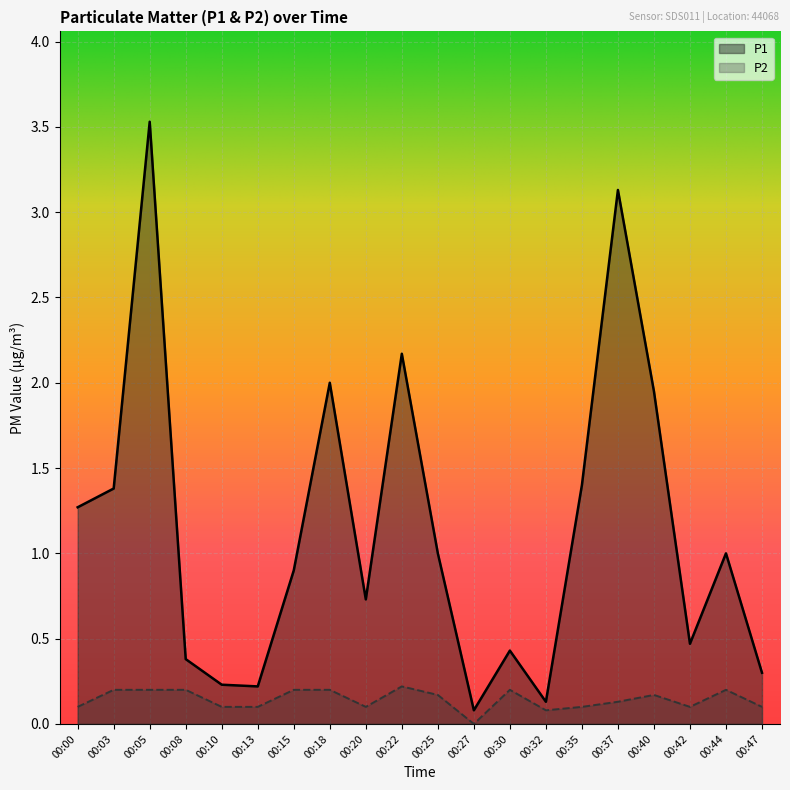

True or false: P2 has a value of 0.1 at 00:20.

True